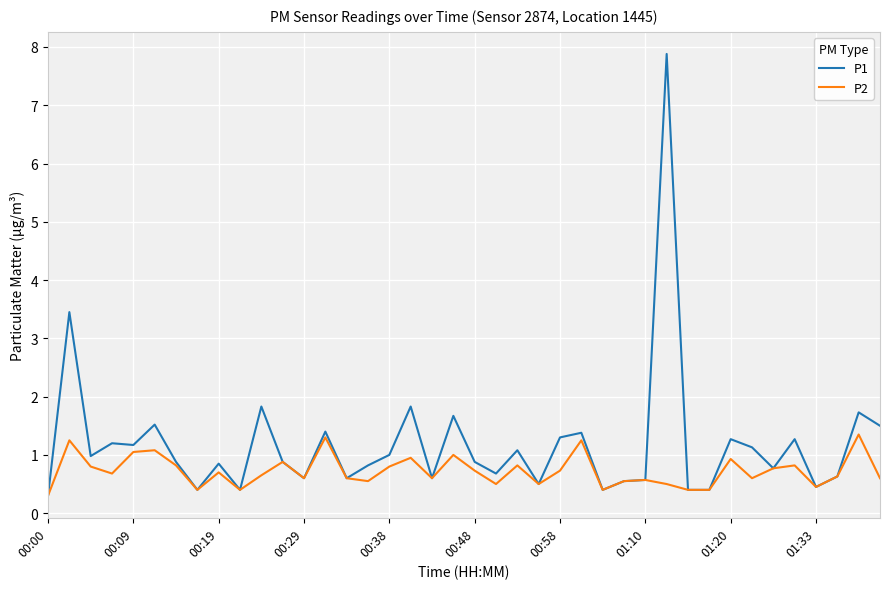

Which series has the largest range (max minus min)?

P1